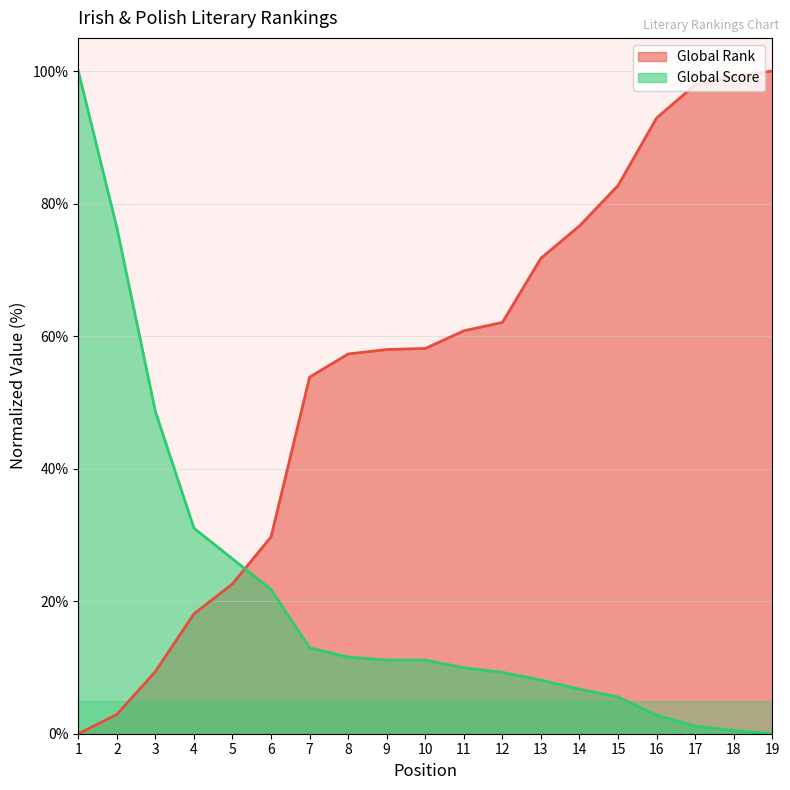

What is the difference between the maximum and minimum values in the Global Rank series?

100.0